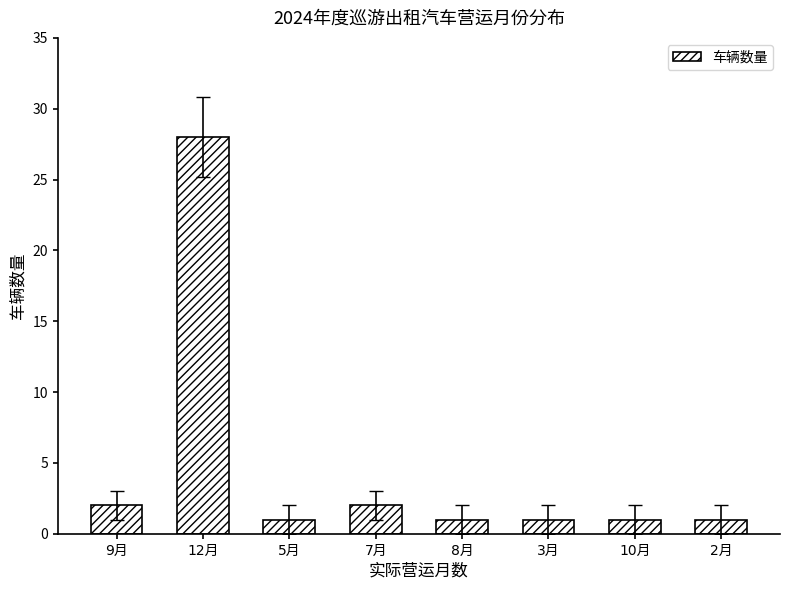

What is the value of the 8th bar from the left?

1